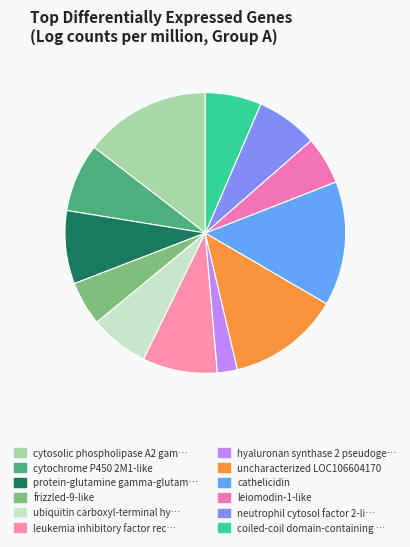

How many segments does this pie chart have?

12